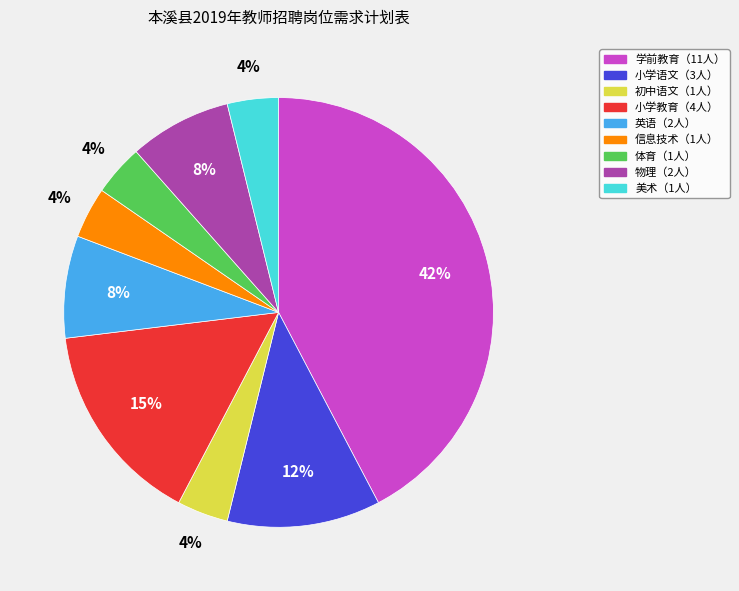

To the nearest percent, what is the average slice percentage?

11%